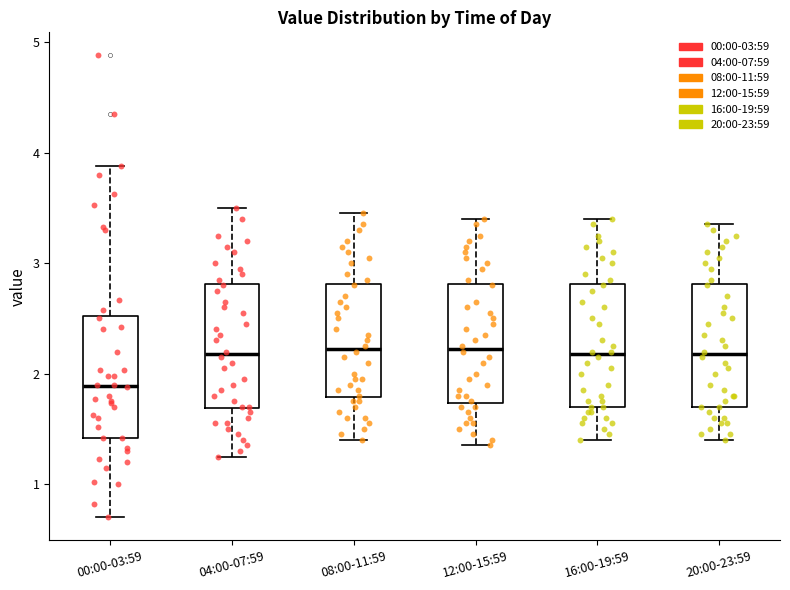

Which box has the lowest median line?

00:00-03:59